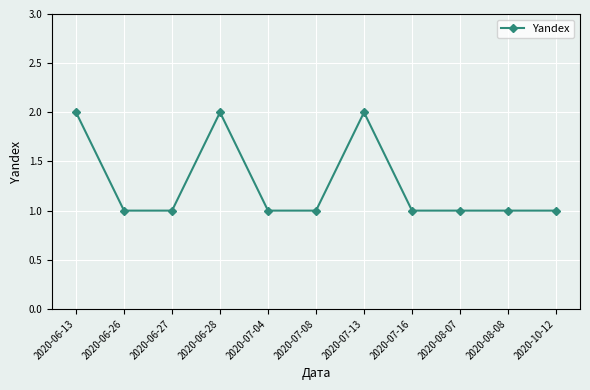

Approximately how many times larger is the value at 2020-08-08 compared to 2020-07-13?

0.5